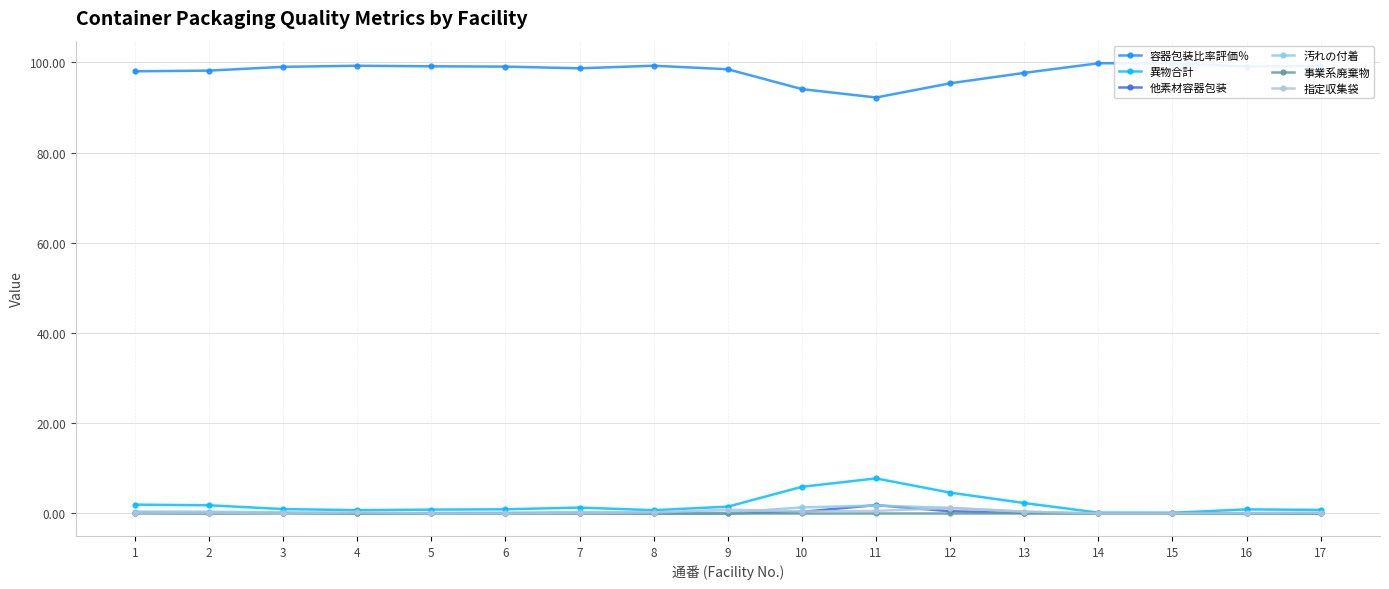

True or false: 指定収集袋 has more than 1 interior local peaks.

True